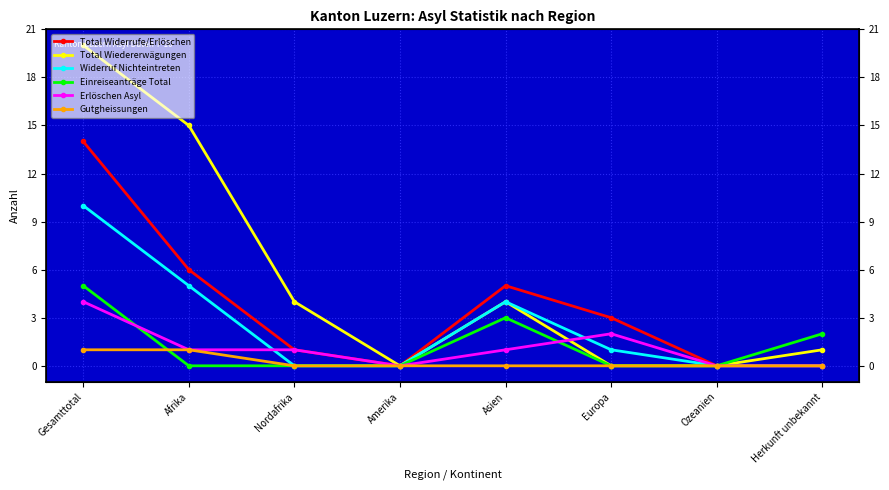

How many Gutgheissungen values are between 0 and 1?

8